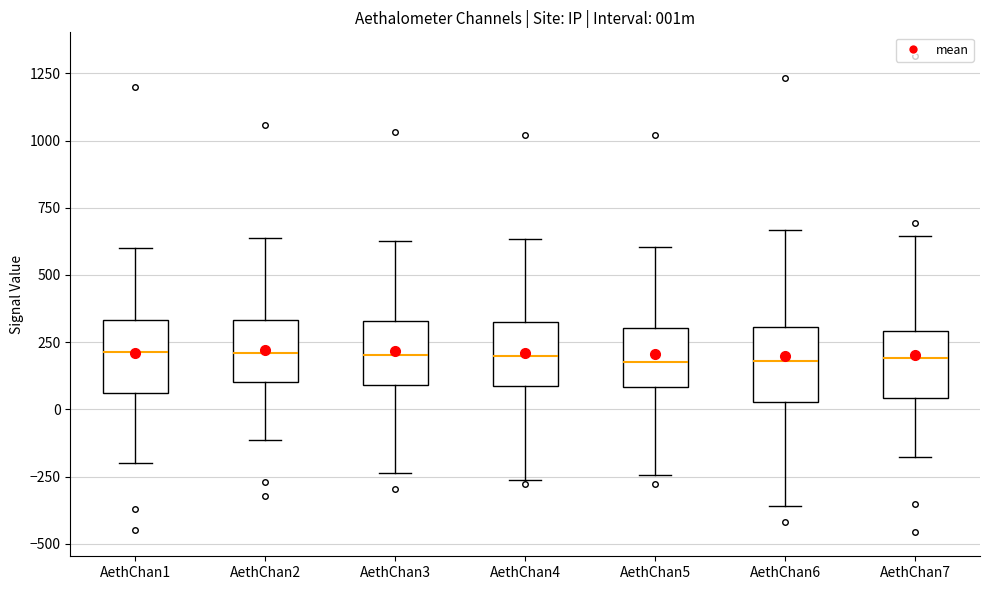

Reading left to right, transcribe this box plot: for each box, give where its median line is, the range the box spans, and where its two whiskers end, as read against the y-axis. The values are not printed on the chart, so give them approximately, as read against the axis.

AethChan1: median 200, box 50 to 350, whiskers -200 to 600
AethChan2: median 200, box 100 to 350, whiskers -100 to 650
AethChan3: median 200, box 100 to 350, whiskers -250 to 650
AethChan4: median 200, box 100 to 350, whiskers -250 to 650
AethChan5: median 150, box 100 to 300, whiskers -250 to 600
AethChan6: median 200, box 50 to 300, whiskers -350 to 650
AethChan7: median 200, box 50 to 300, whiskers -200 to 650